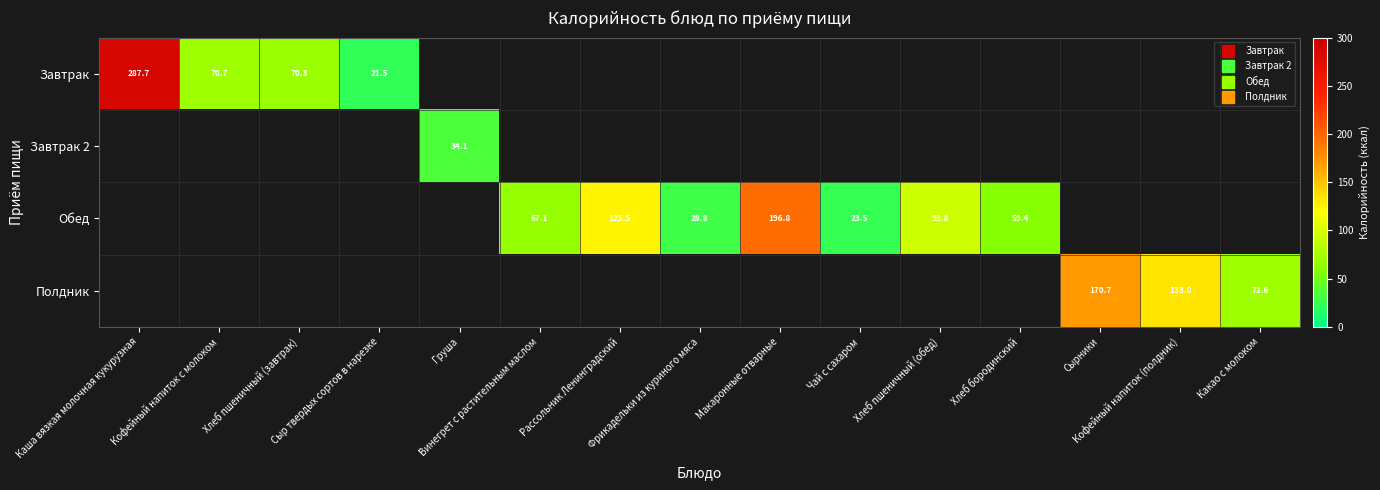

Between Кофейный напиток (полдник) and Каша вязкая молочная кукурузная, which is larger?

Каша вязкая молочная кукурузная